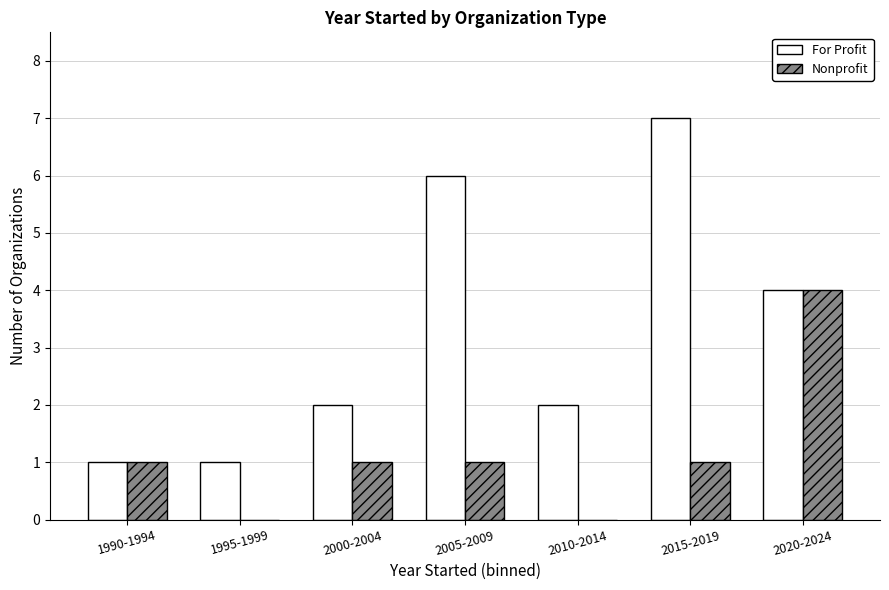

Are the bars grouped side by side (vs. stacked)?

Yes